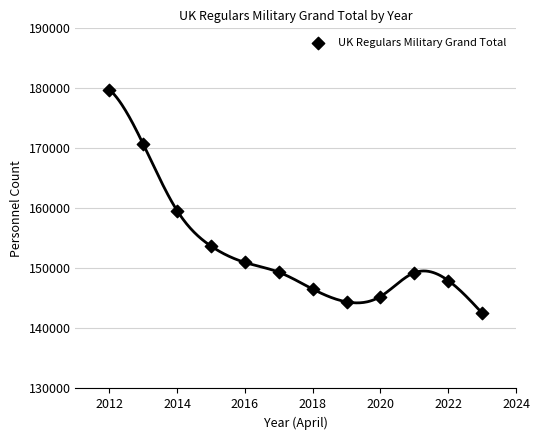

What Y value in the scatter plot is closest to 161180?

159630